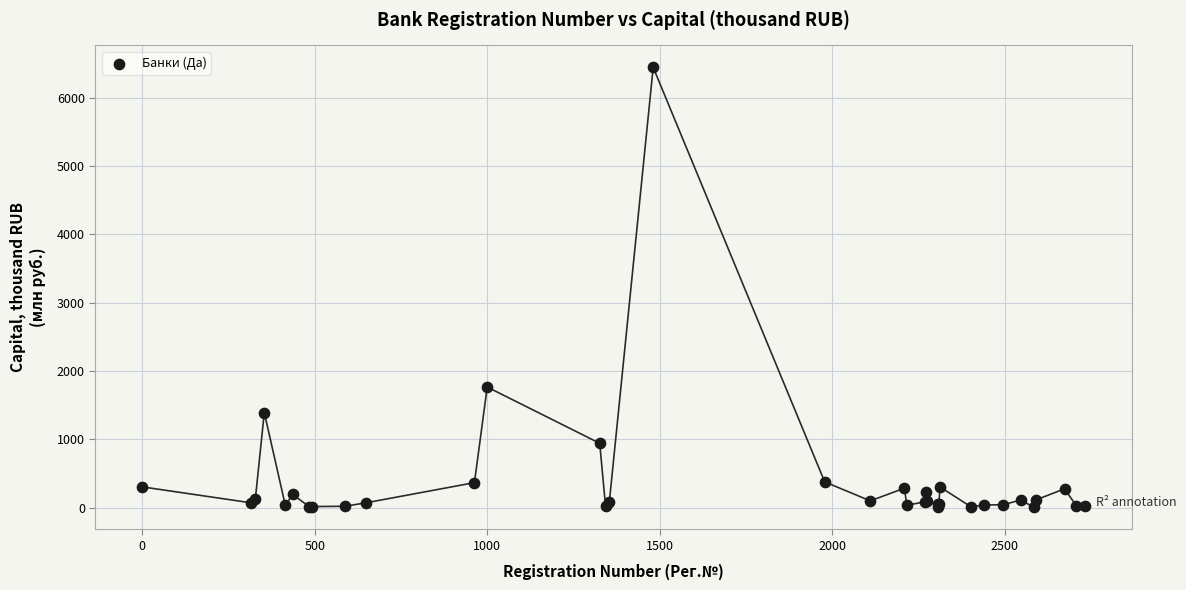

What Y value in the scatter plot is closest to 3225?

1765.3